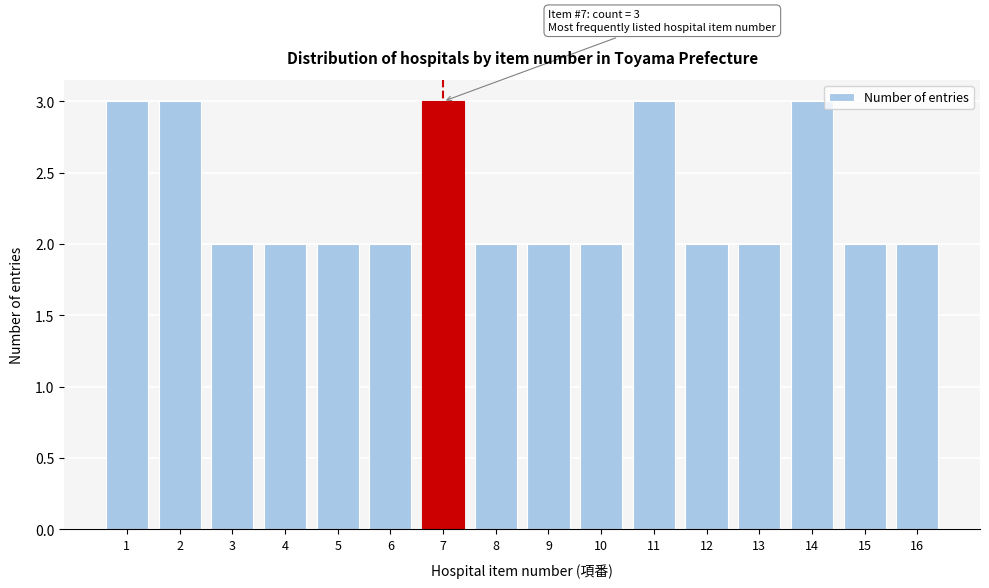

Reading left to right, list all the values displayed in this chart.

1=3	2=3	3=2	4=2	5=2	6=2	7=3	8=2	9=2	10=2	11=3	12=2	13=2	14=3	15=2	16=2